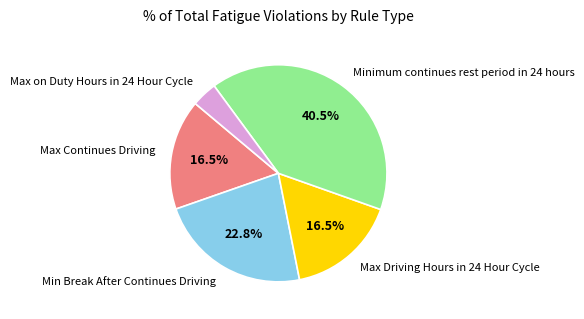

Which category has the smallest portion of the pie?

Max on Duty Hours in 24 Hour Cycle